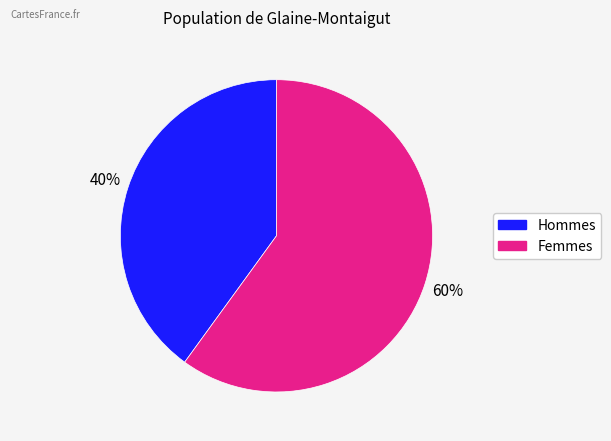

To the nearest percent, what is the difference between the largest and smallest slice percentages?

20%